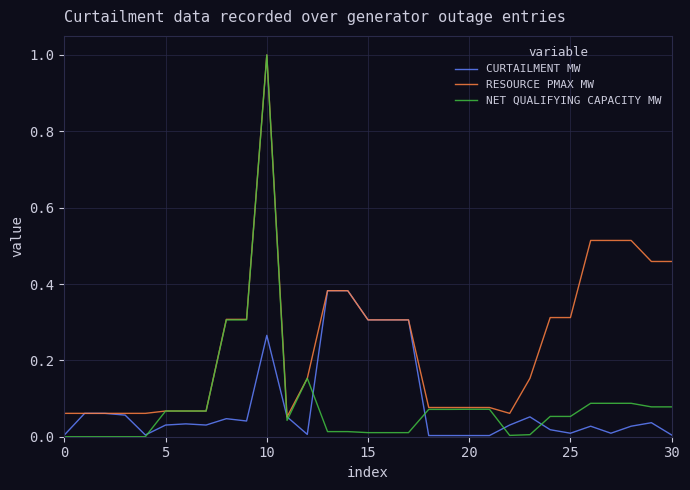

Which series has the widest spread of values?

NET QUALIFYING CAPACITY MW